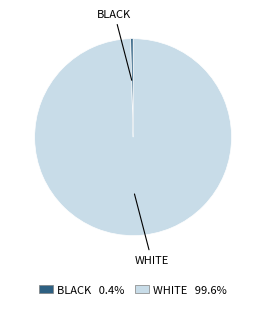

Do WHITE and BLACK together represent more than half of the pie?

Yes